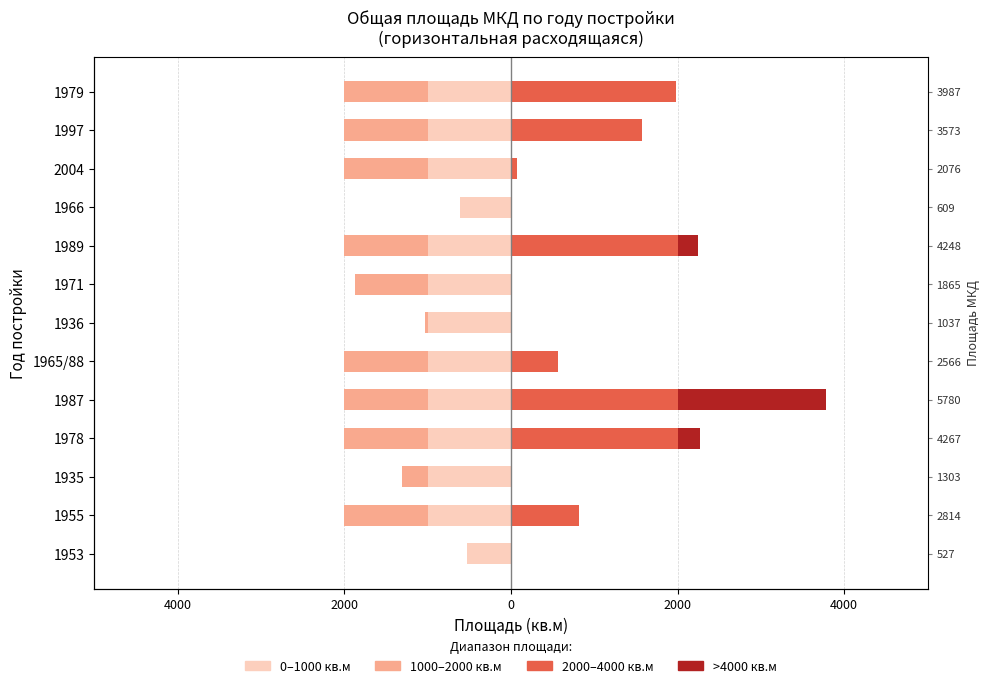

What is the difference between the maximum and minimum values in the >4000 кв.м series?

1780.8